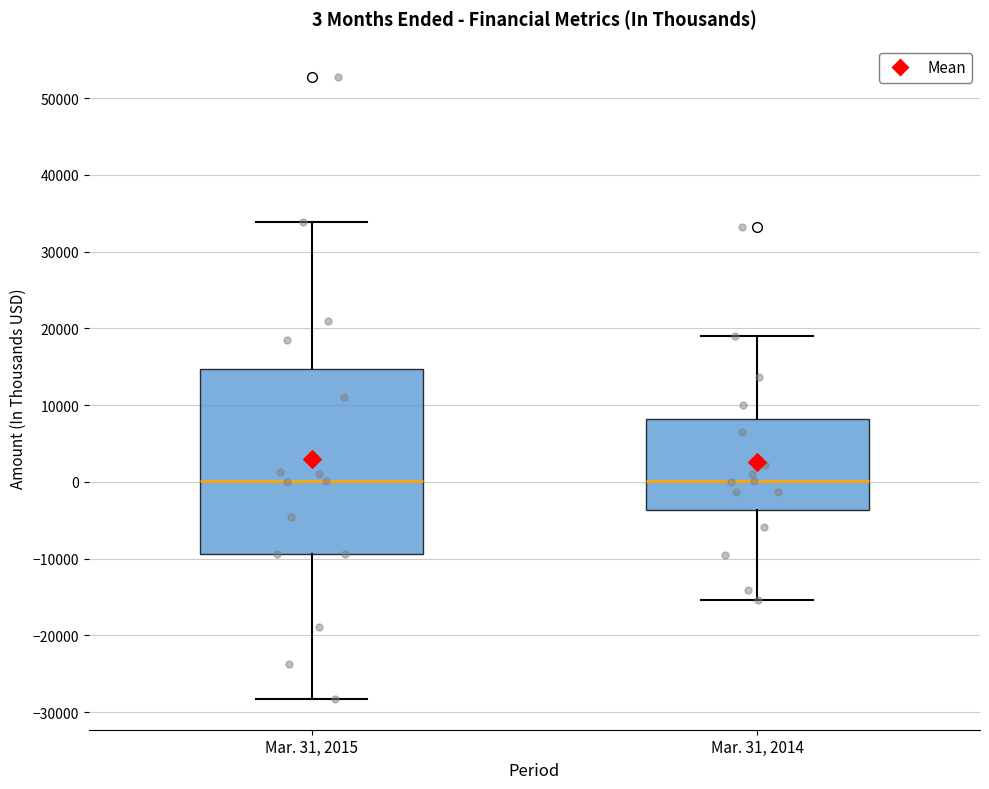

Comparing the boxes themselves (not the whiskers), which one is the tallest?

Mar. 31, 2015